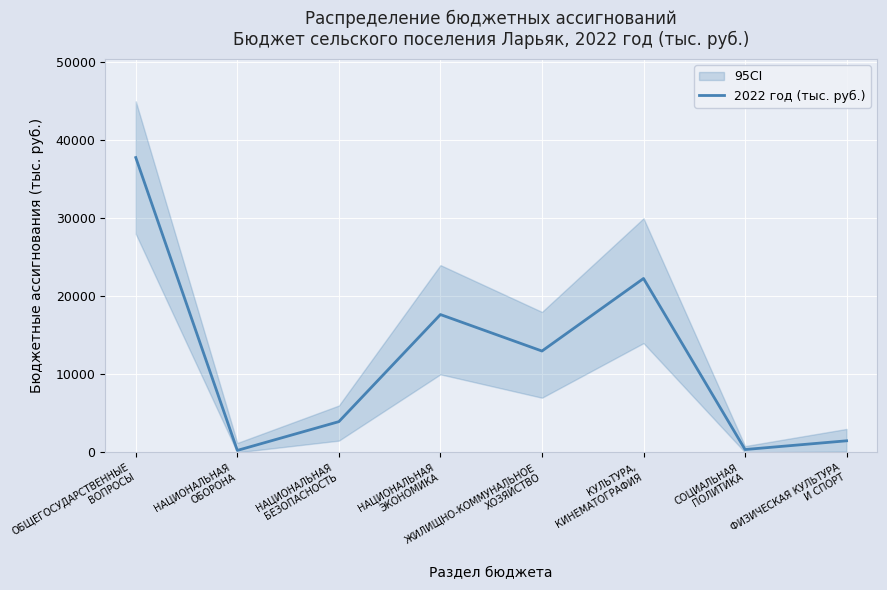

Read the value at НАЦИОНАЛЬНАЯ
ОБОРОНА.

246.9